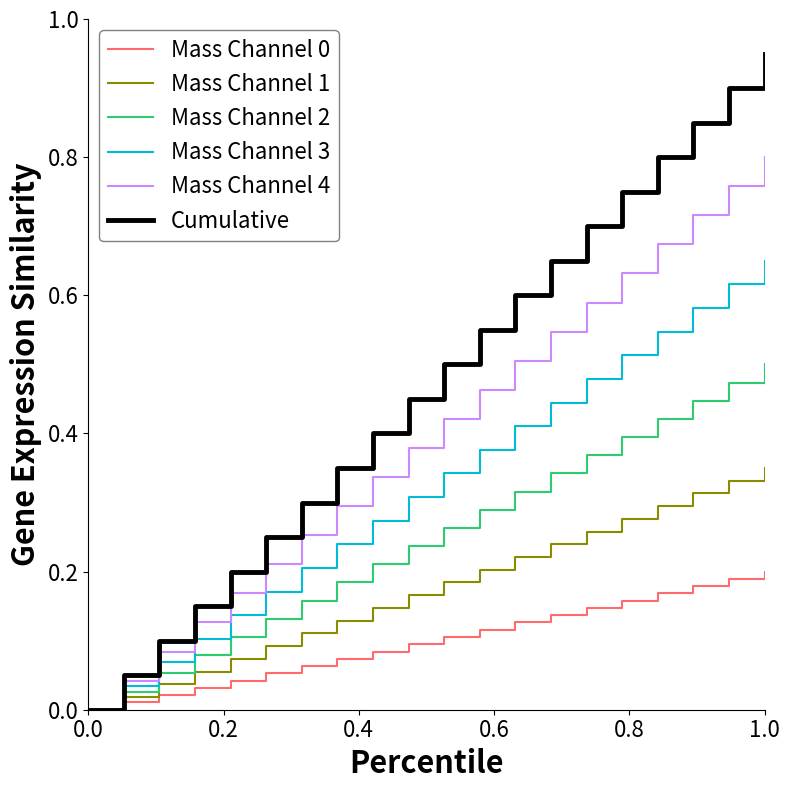

How many distinct data groups are displayed?

6